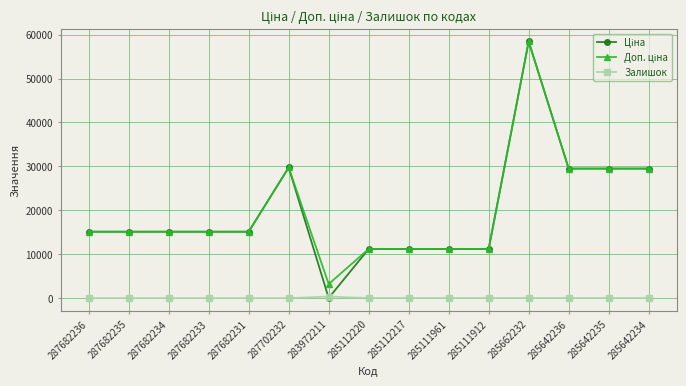

At which category does the chart reach its peak across all series?

285662232